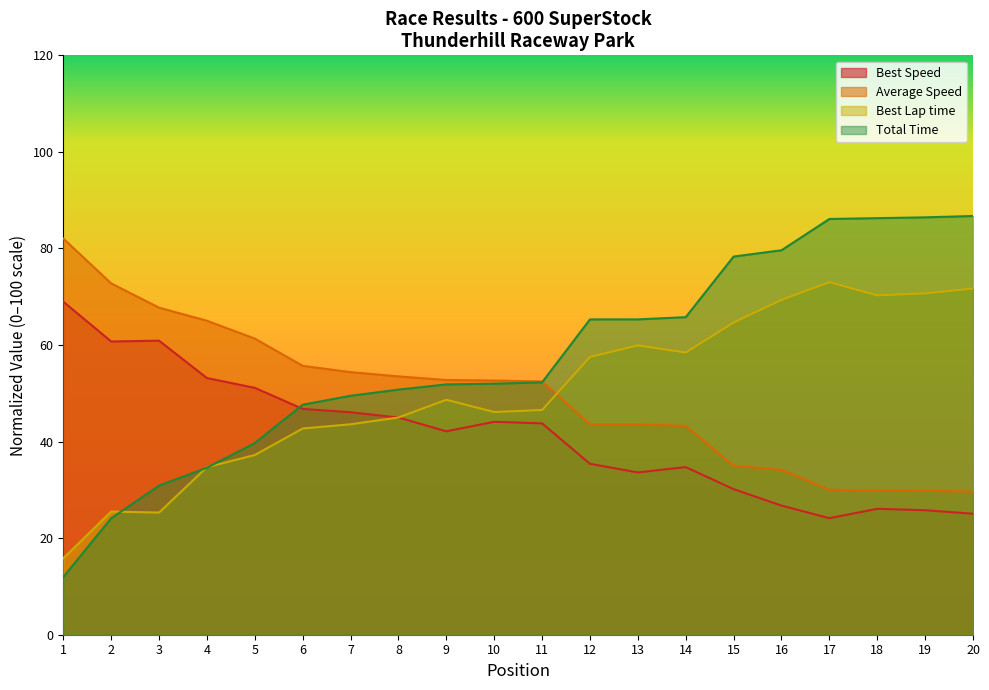

What is the value of the Total Time point at the 16th from the left?

79.6